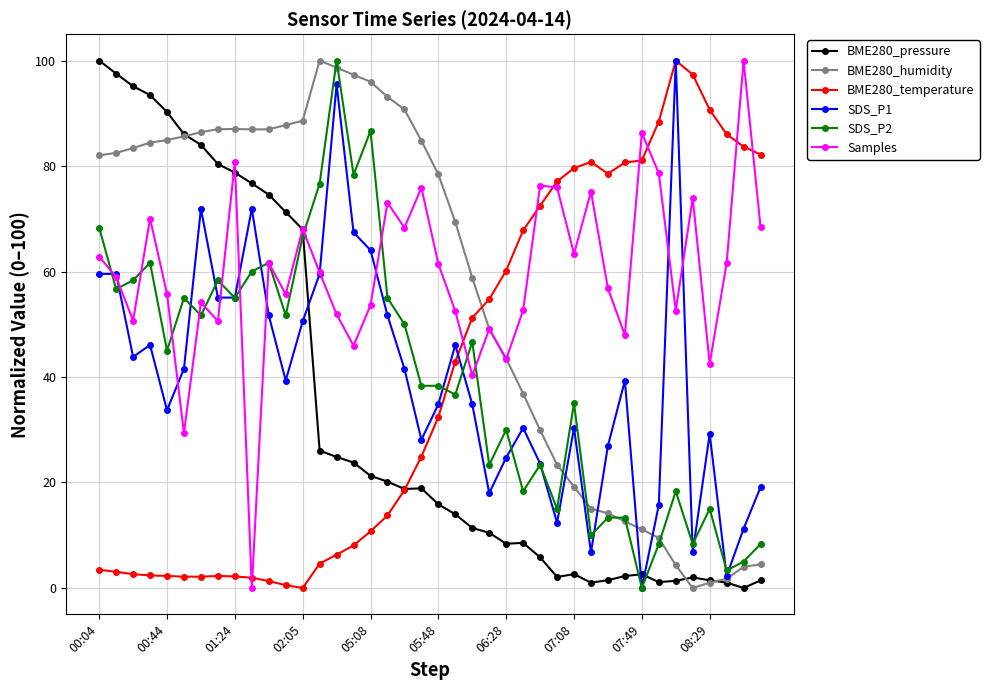

What are all the series names shown in the legend?

BME280_pressure, BME280_humidity, BME280_temperature, SDS_P1, SDS_P2, Samples